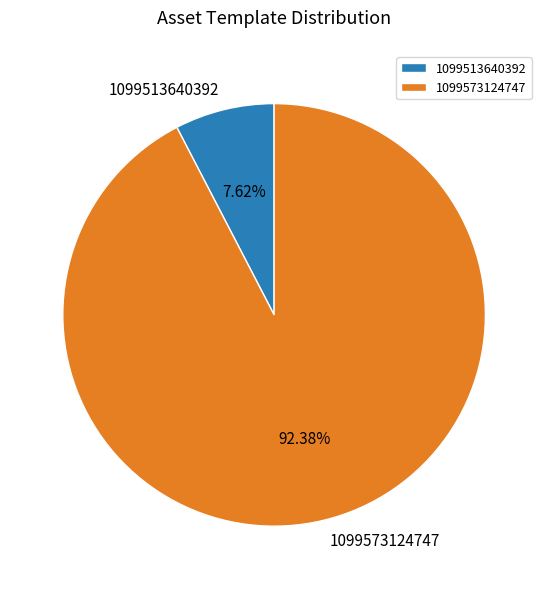

Is there a majority slice in this chart?

Yes